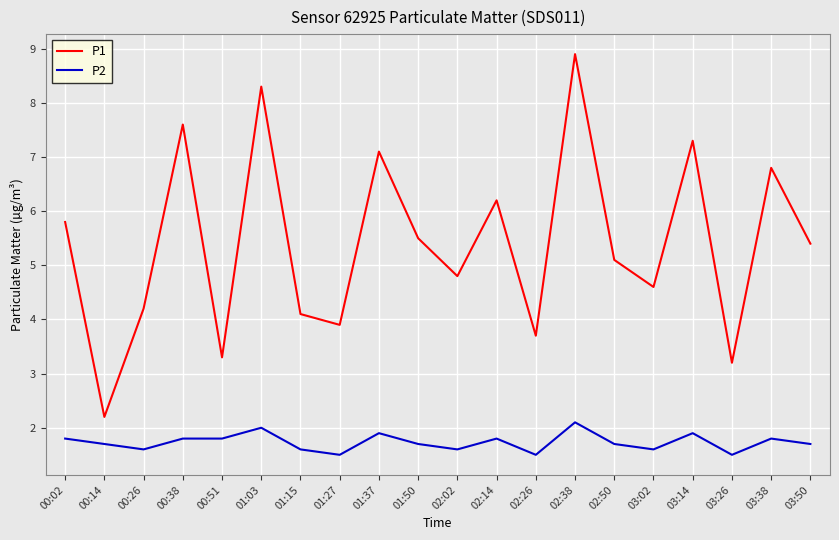

What position from the left is 01:37?

9